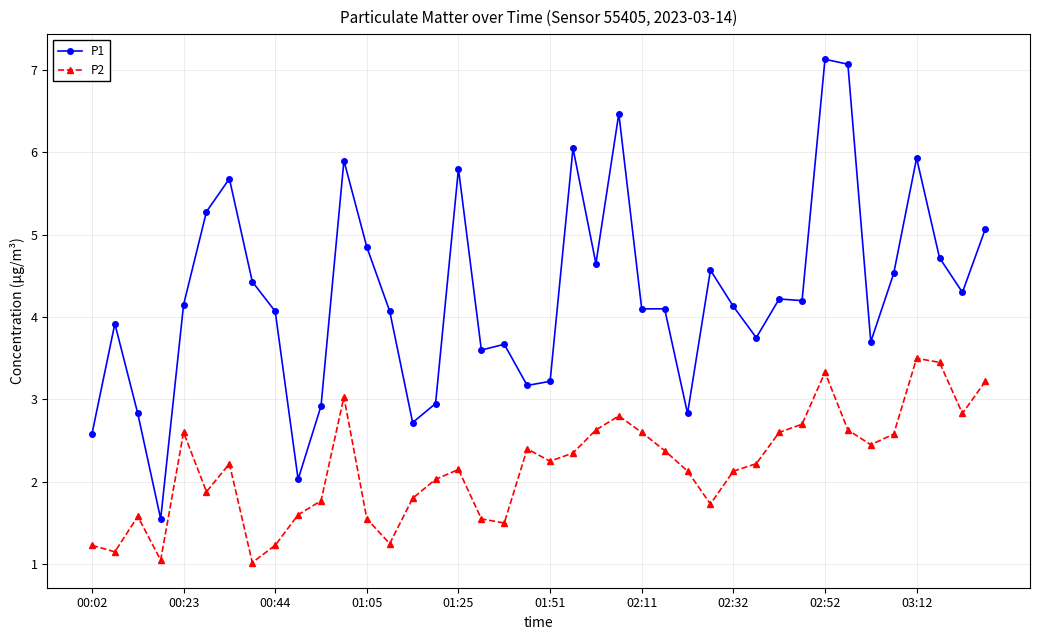

How many series are shown in this chart?

2